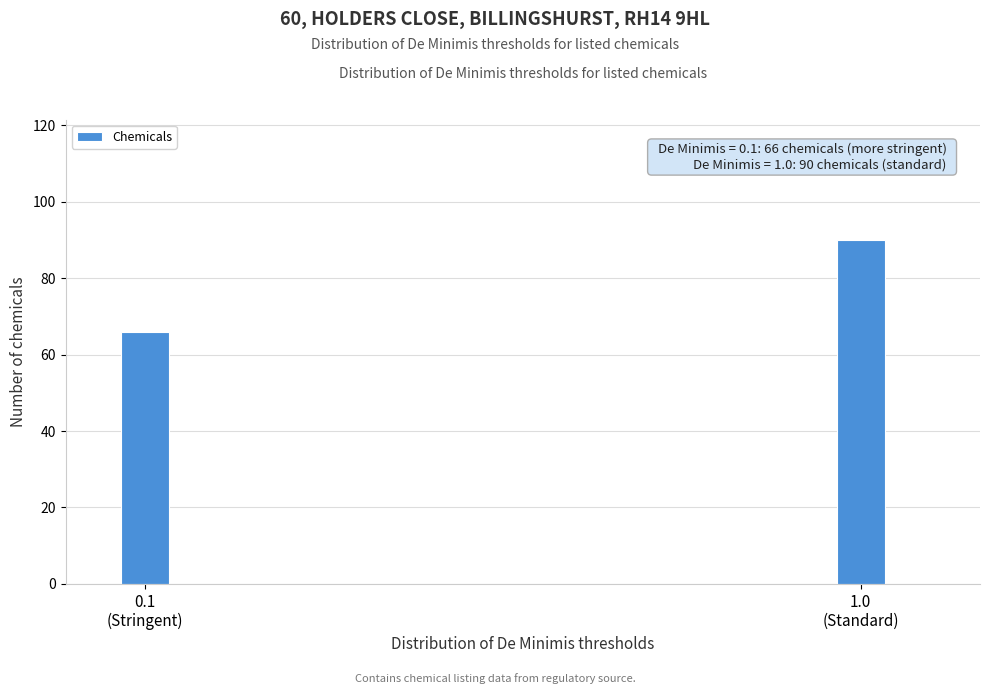

Reading right to left, list all the values displayed in this chart.

90	66